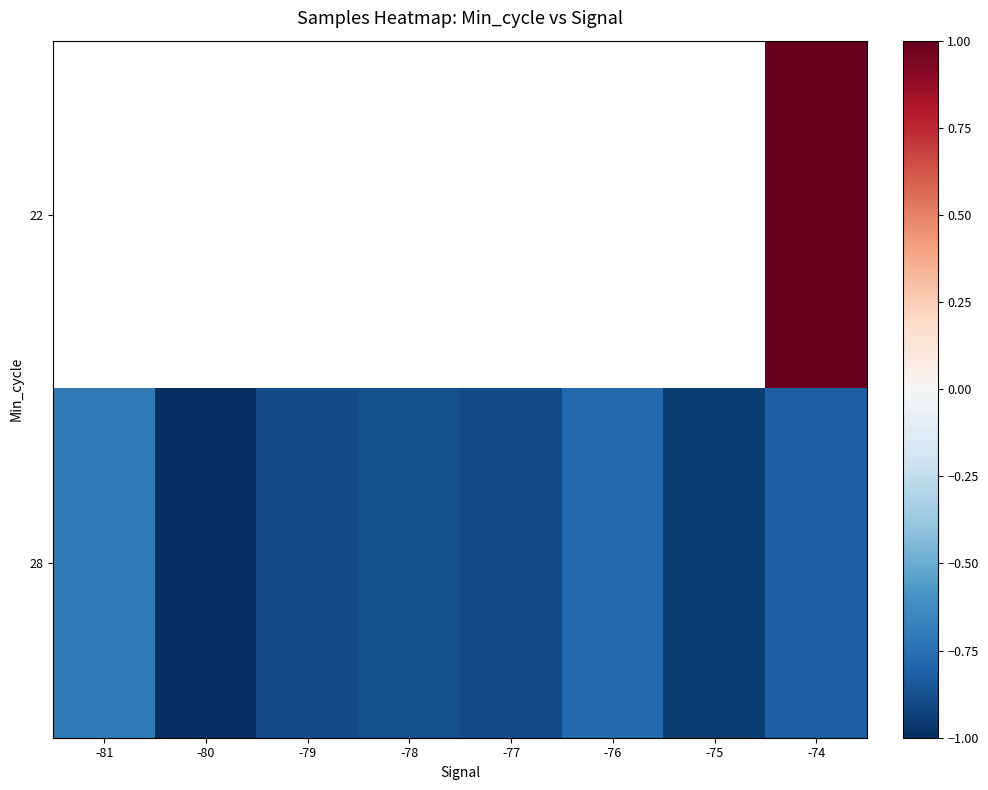

Which series has the largest range (max minus min)?

28